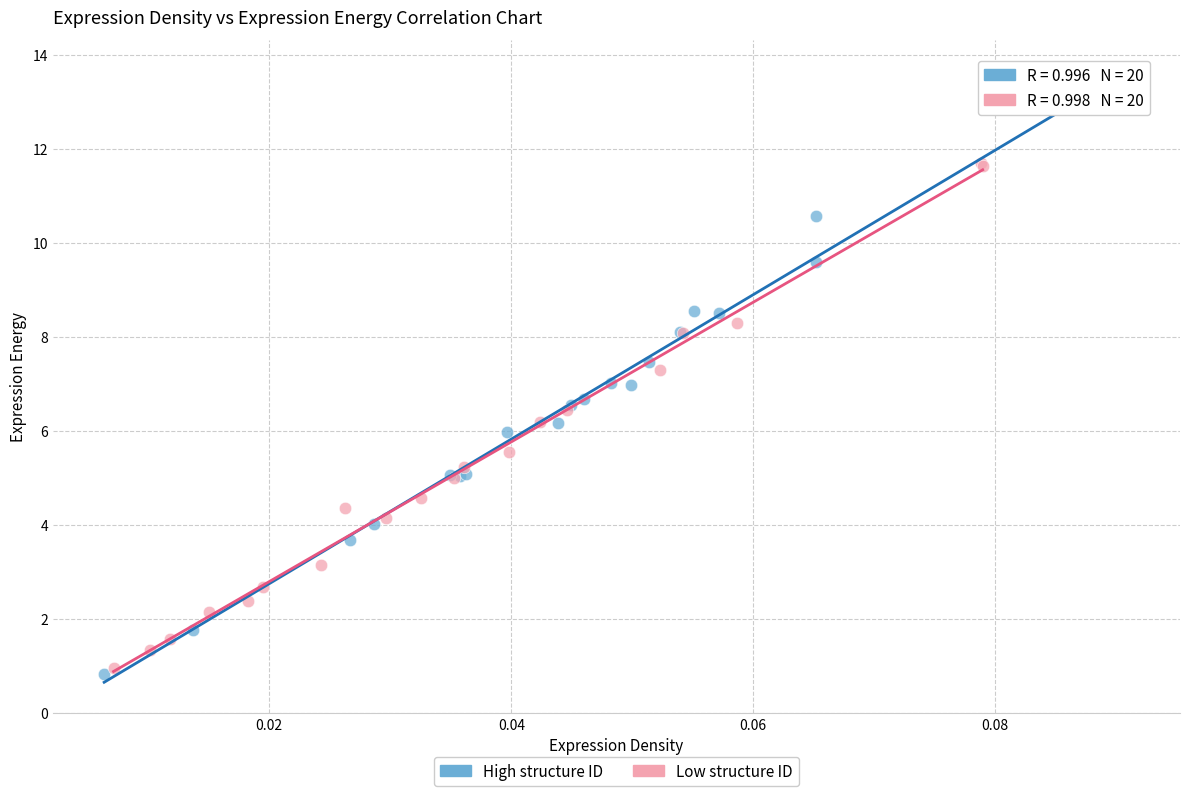

Which series has the widest spread of Y values?

High structure ID